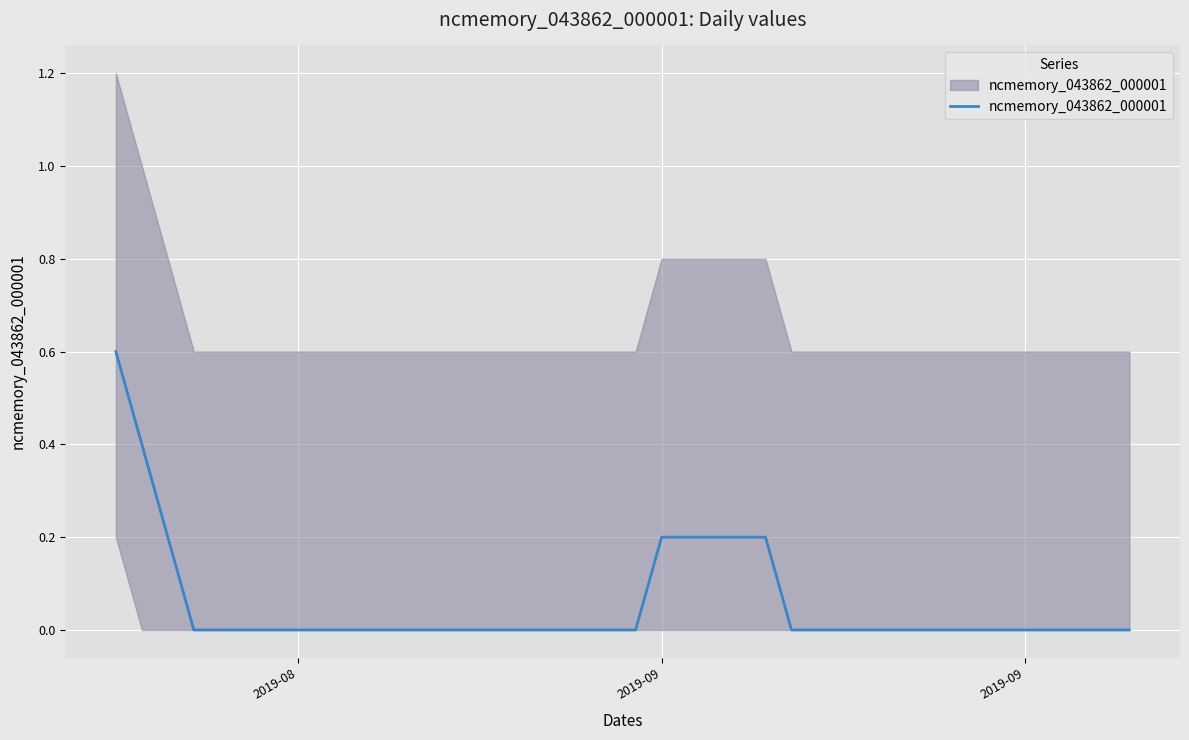

What is the difference between the maximum and minimum values?

0.6